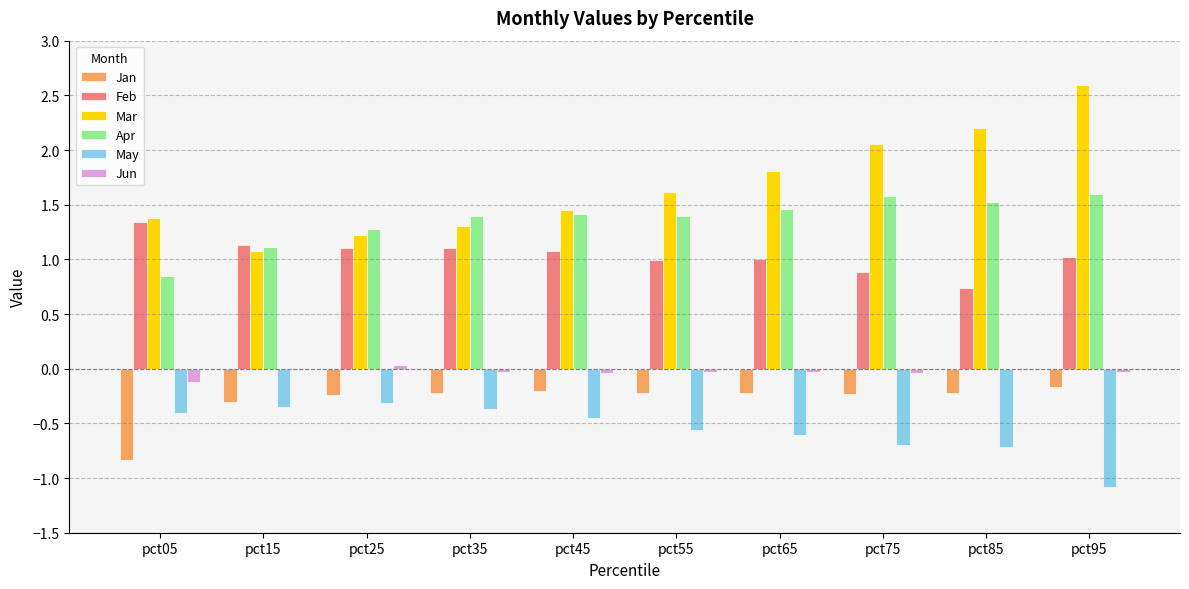

Which series changed the most between pct15 and pct85?

Mar